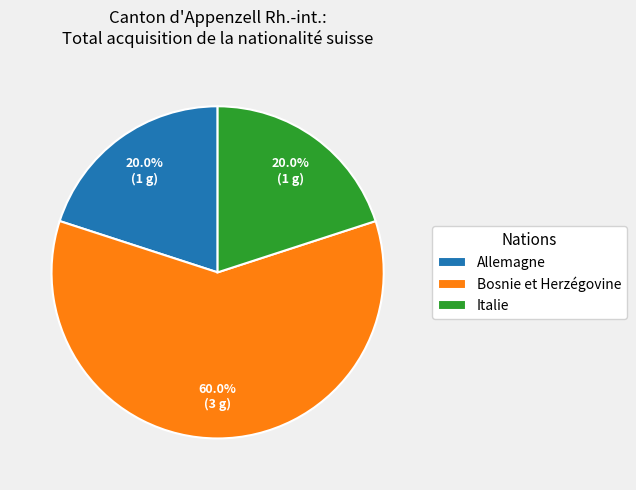

Count the number of slices in the pie.

3